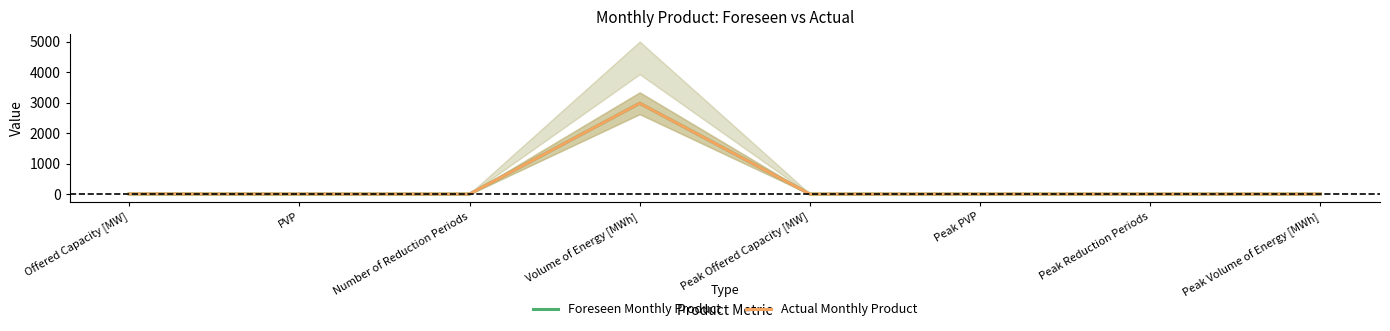

Is the value of Foreseen Monthly Product at Volume of Energy [MWh] greater than the value of Actual Monthly Product at Peak Volume of Energy [MWh]?

Yes